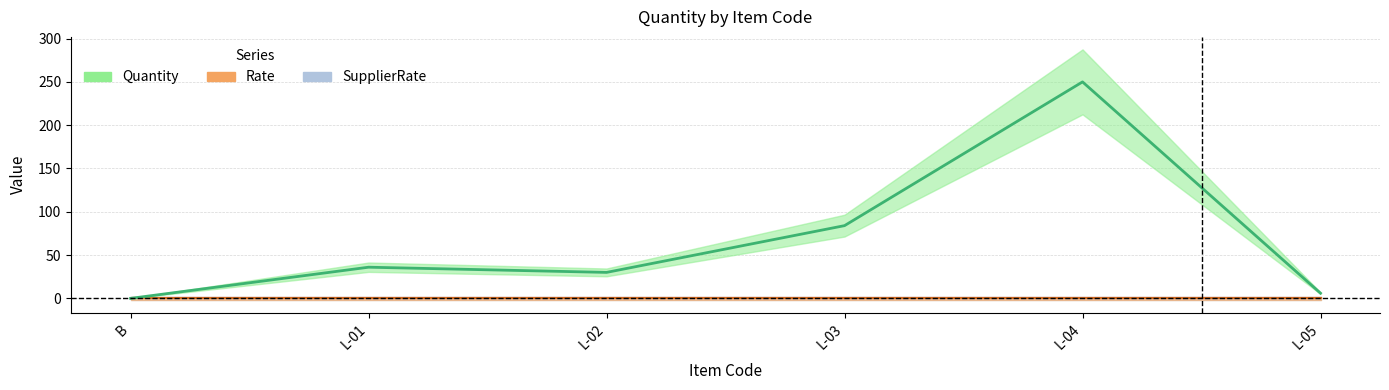

True or false: SupplierRate has more than 2 interior local peaks.

False